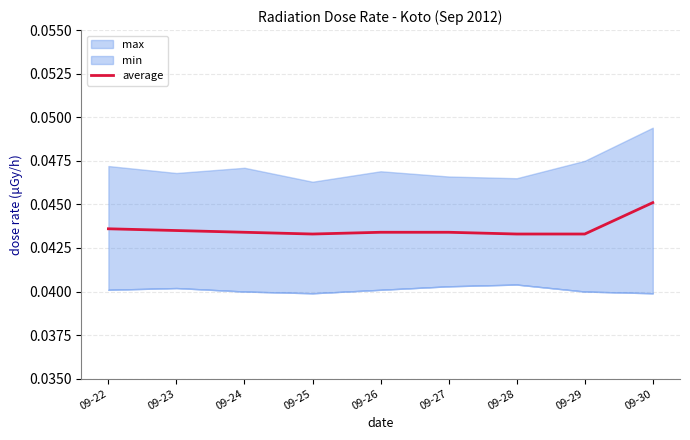

Does the chart display data point markers on the line(s)?

No